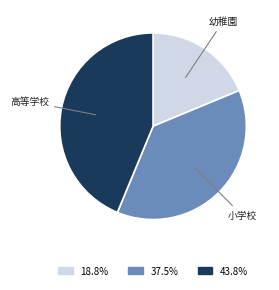

Is there a majority slice in this chart?

No